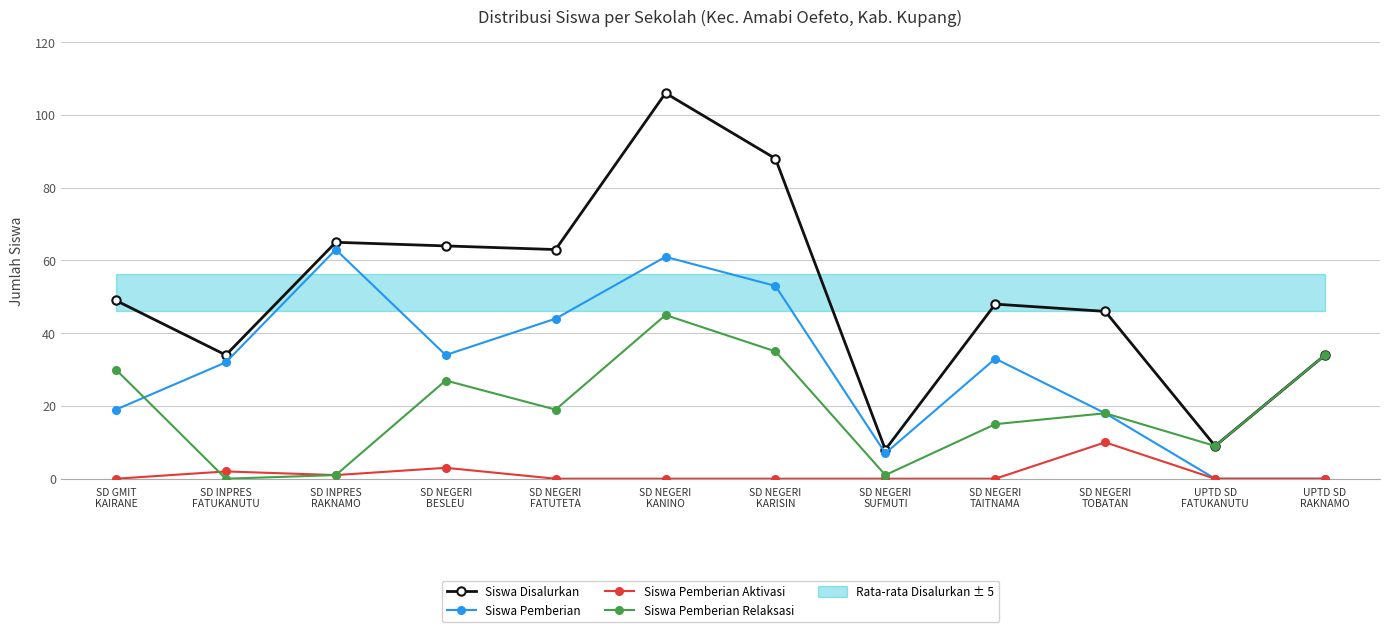

What is the spread (max minus min) of values at SD NEGERI
KARISIN?

88